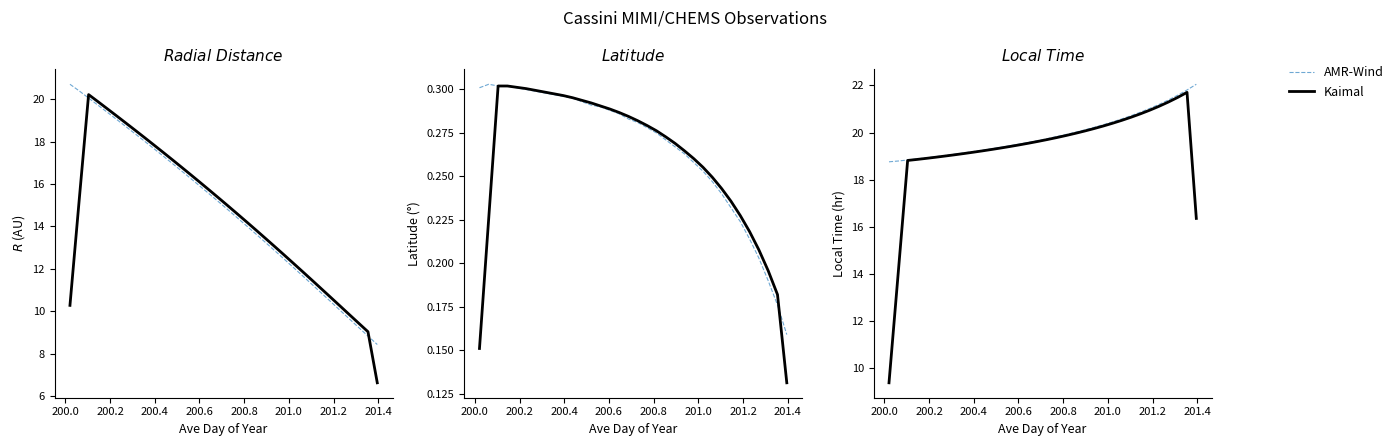

The value of AMR-Wind at 32 is 15.3. True or false?

False